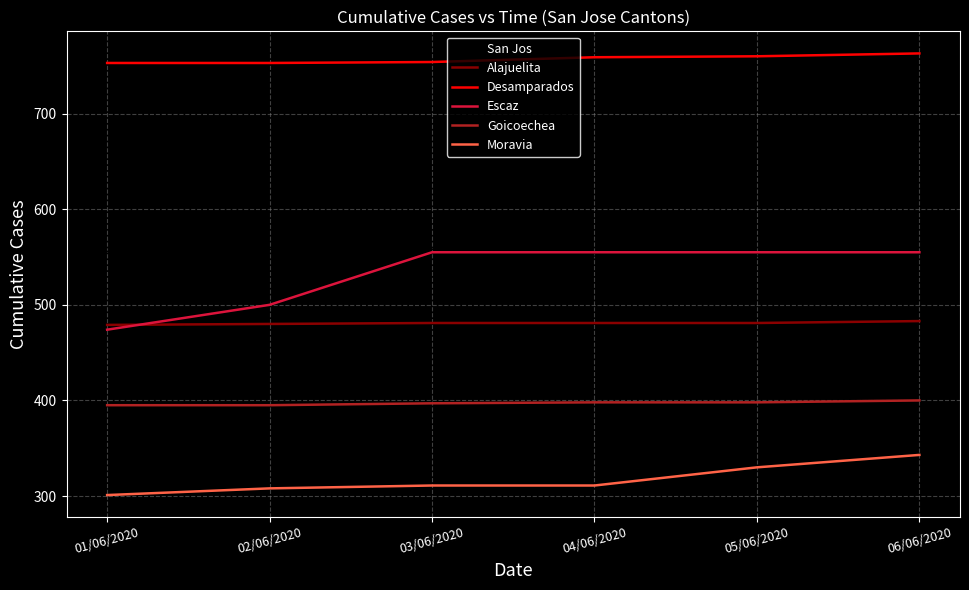

What is the sum of the Moravia values at 04/06/2020 and 06/06/2020?

654